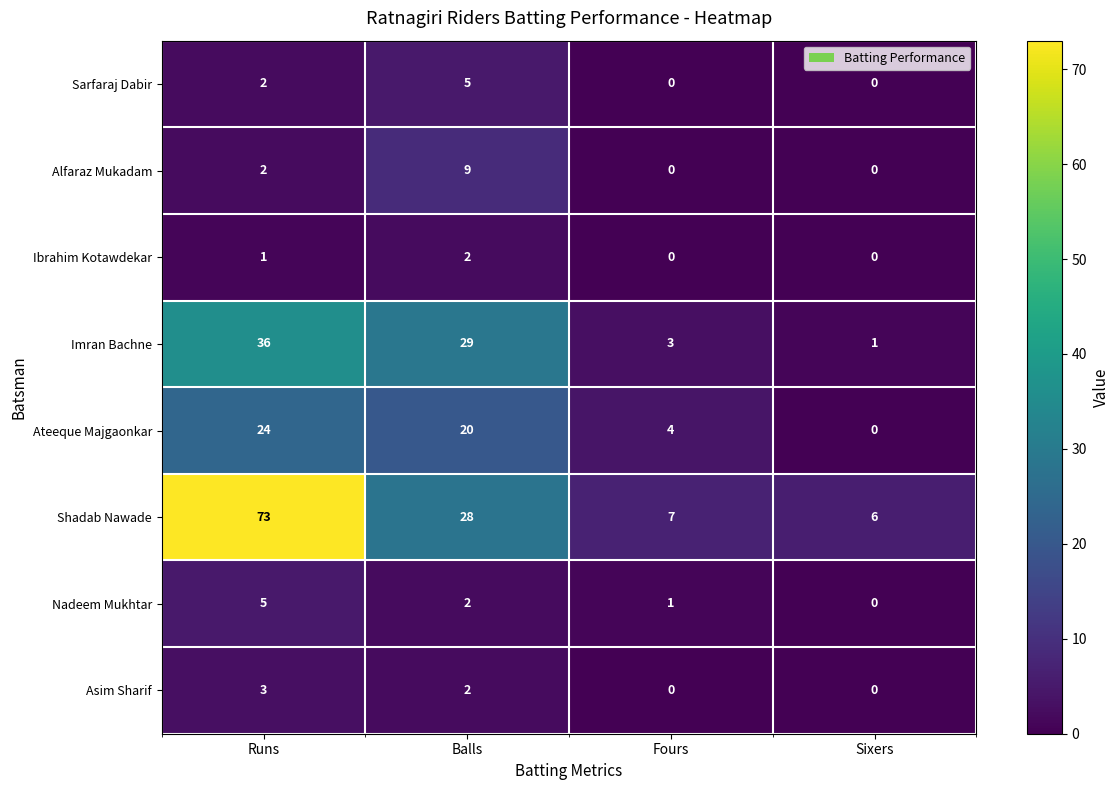

Count the number of data series in this chart.

8